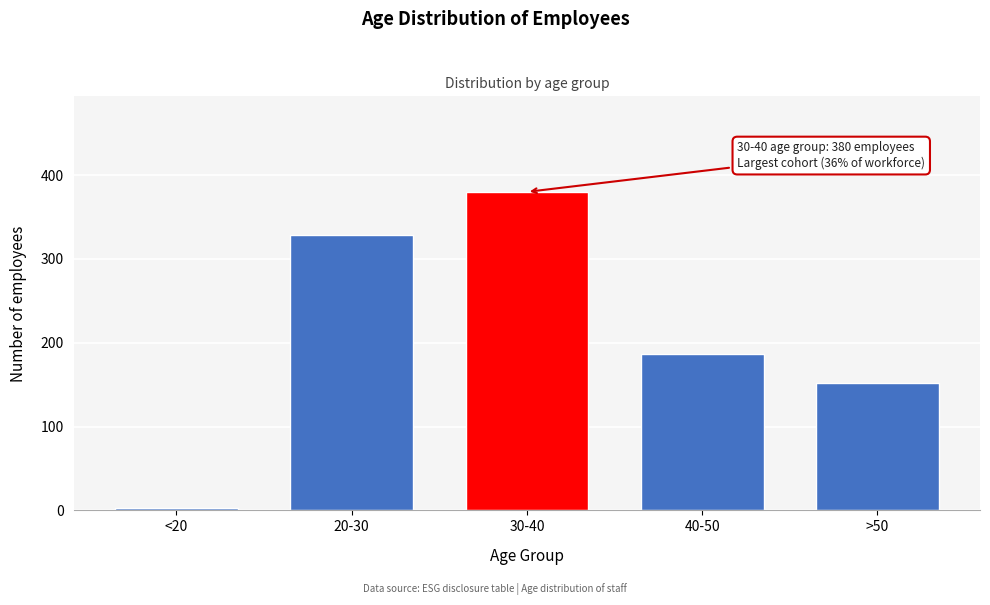

Reading right to left, transcribe all the data shown in this chart.

>50=152	40-50=187	30-40=380	20-30=329	<20=3